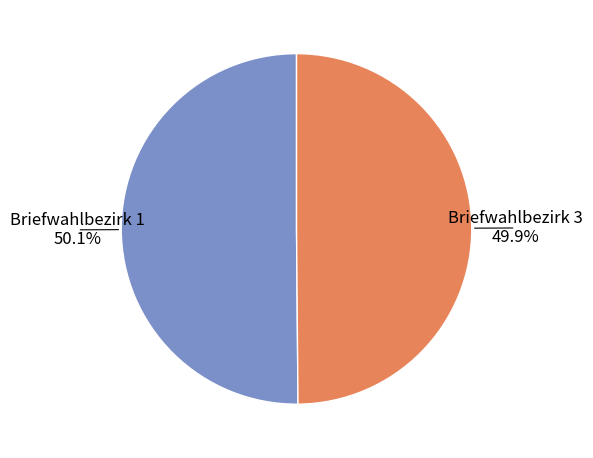

What is the ratio of the value at Briefwahlbezirk 3 to the value at Briefwahlbezirk 1?

1.0